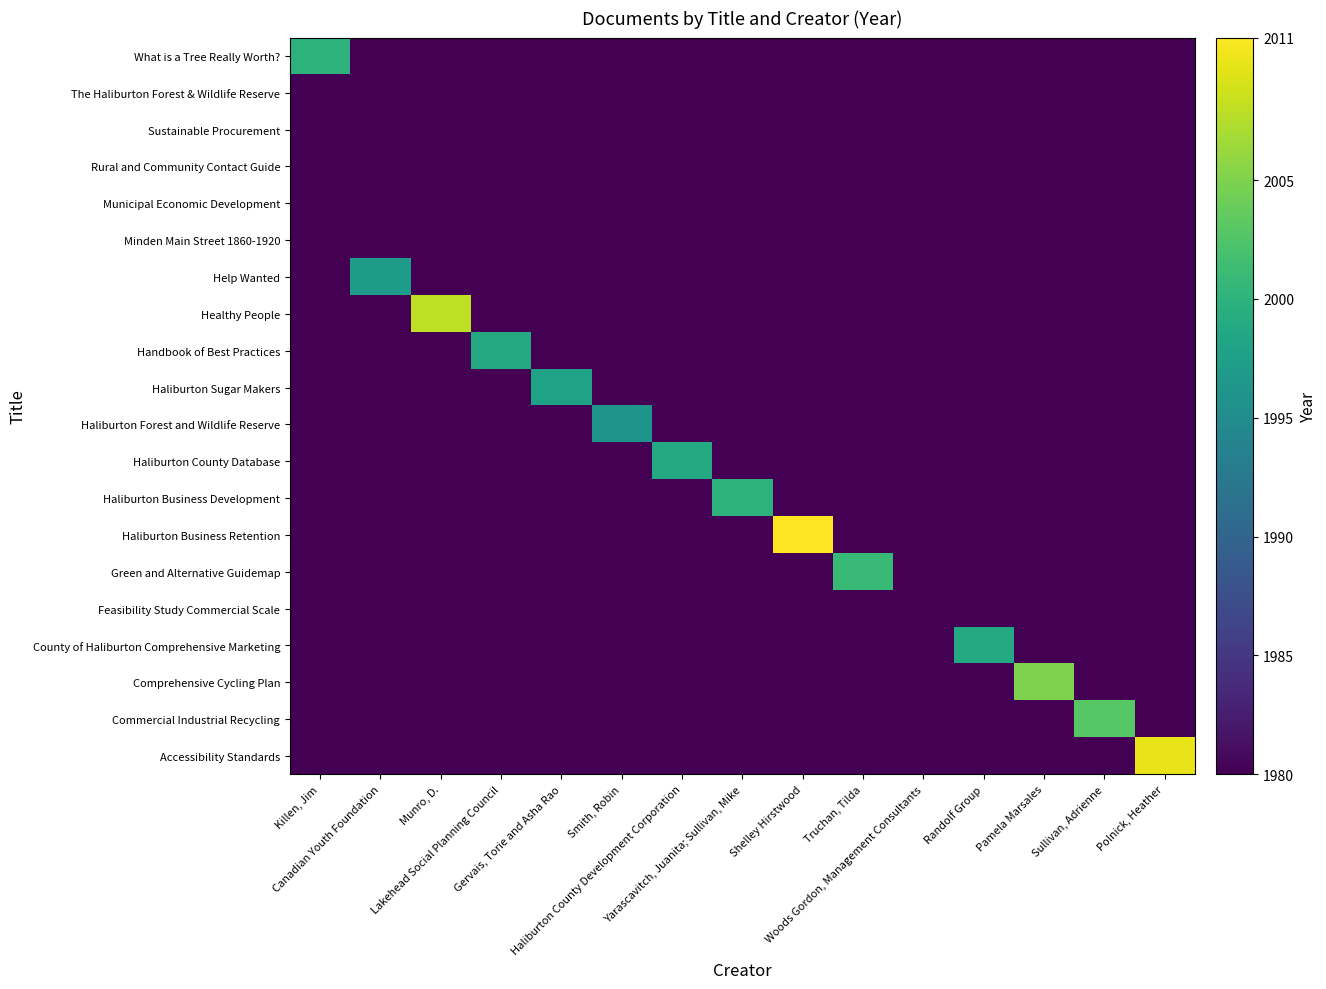

At which category does the chart reach its peak across all series?

Shelley Hirstwood